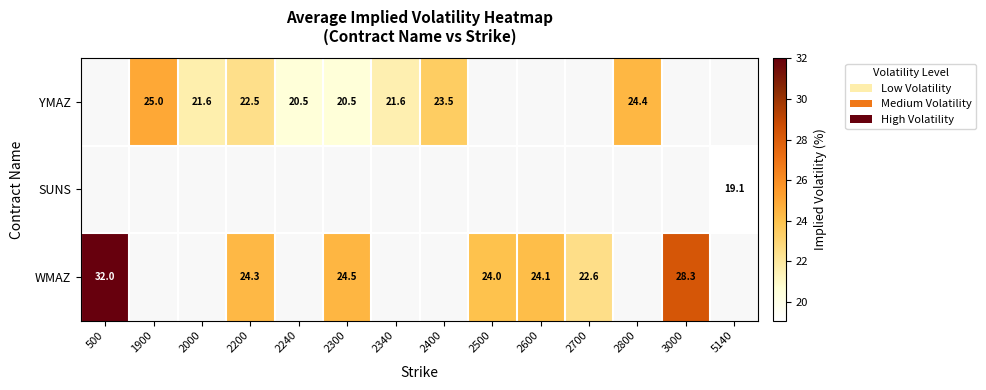

How many values in YMAZ are above zero?

8